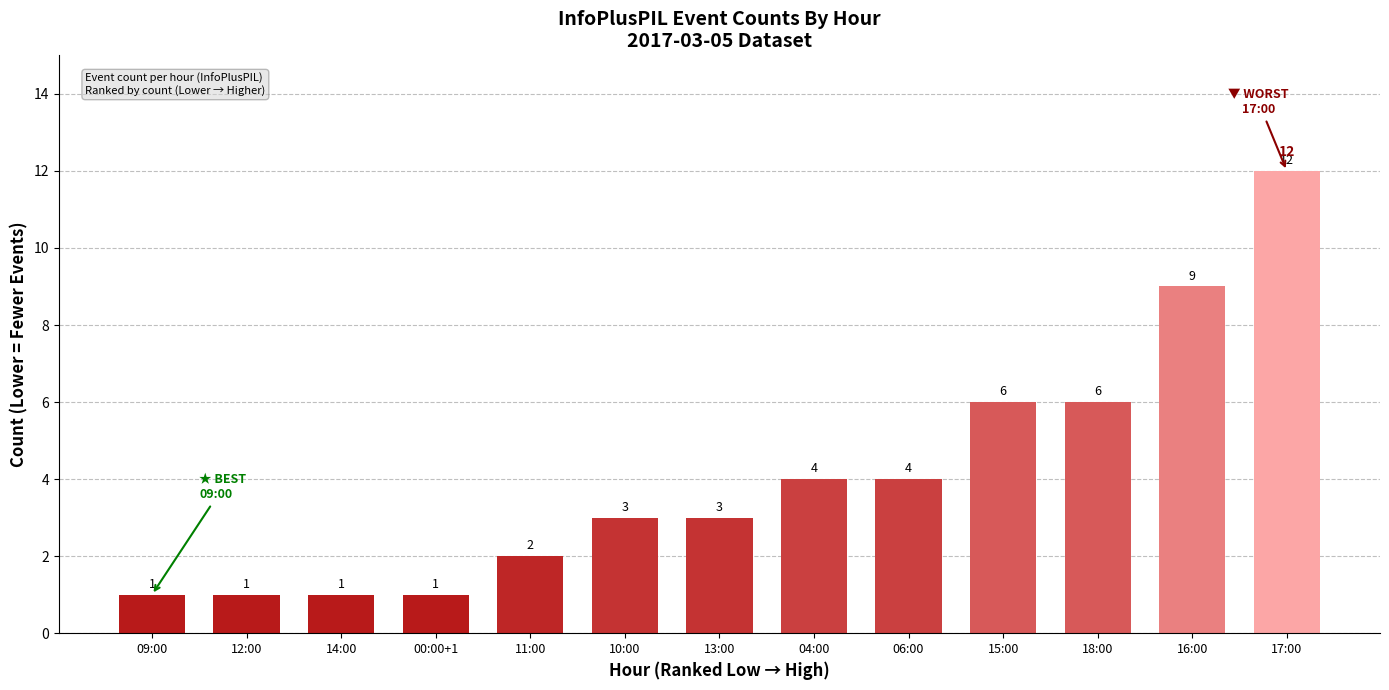

What is the difference between the maximum and minimum values?

11